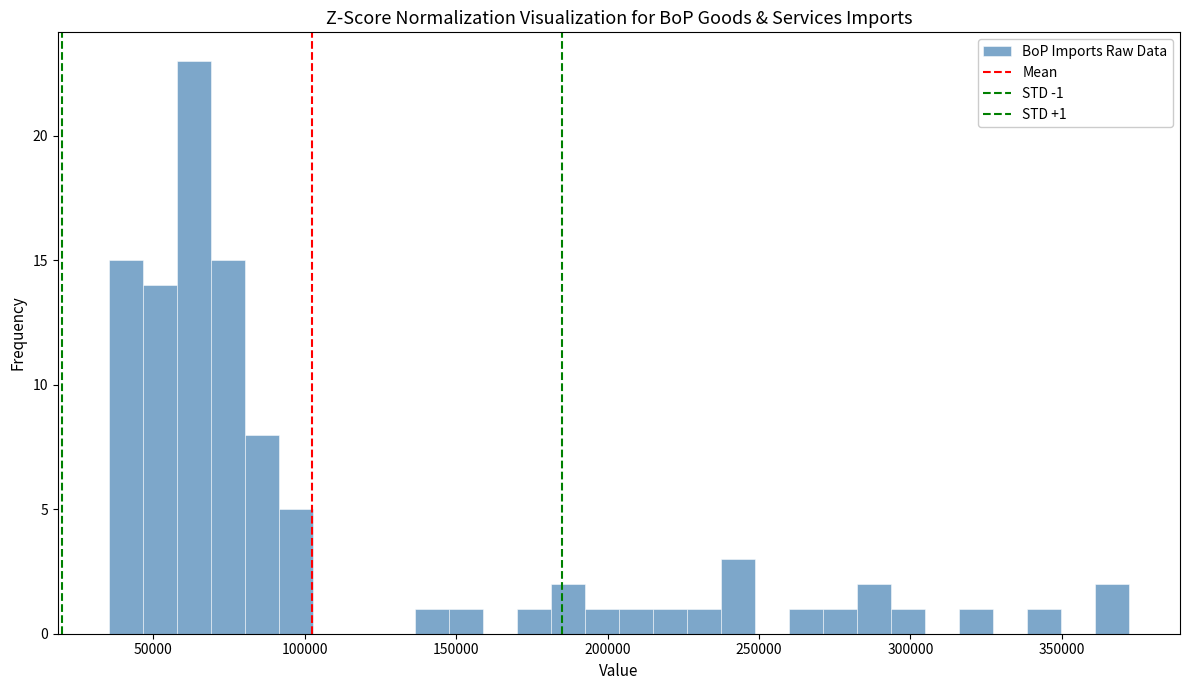

Around what value on the x-axis is the tallest bar? Give the approximate position of its centre, as read against the axis.

65000